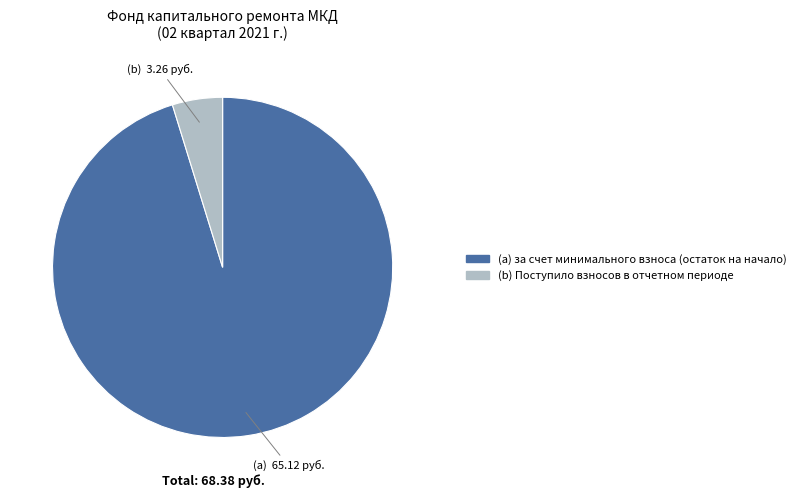

Does any single category account for the majority?

Yes